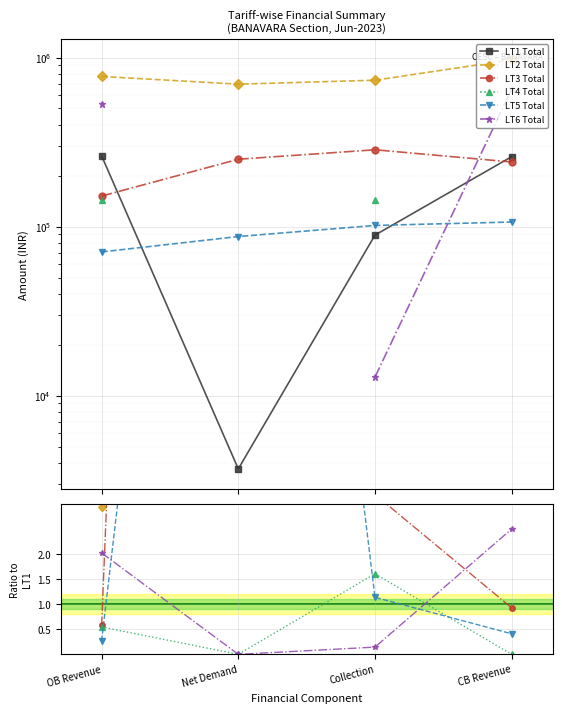

True or false: LT1 Total has a value of 452934.2 at OB Revenue.

False